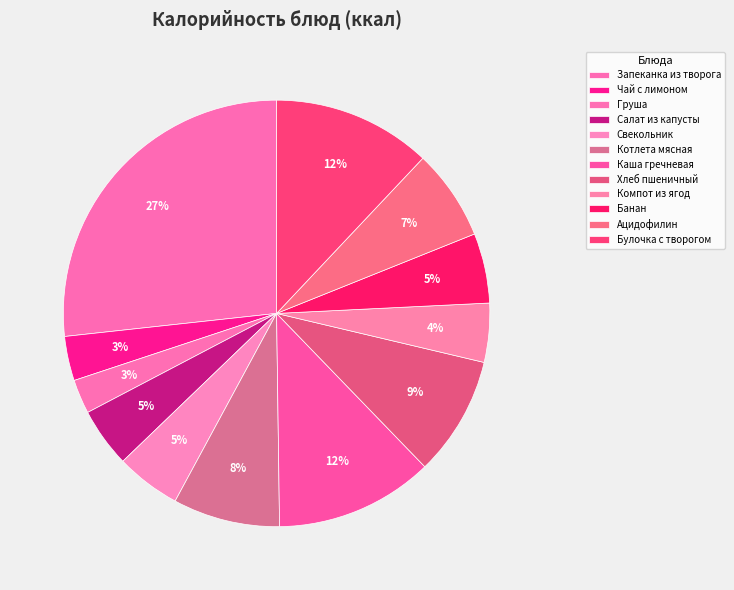

What is the change in value from Чай с лимоном to Ацидофилин?

+64.0